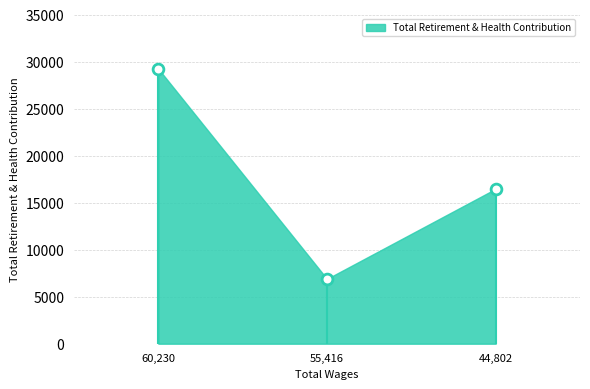

What Y value in the scatter plot is closest to 18062?

16467